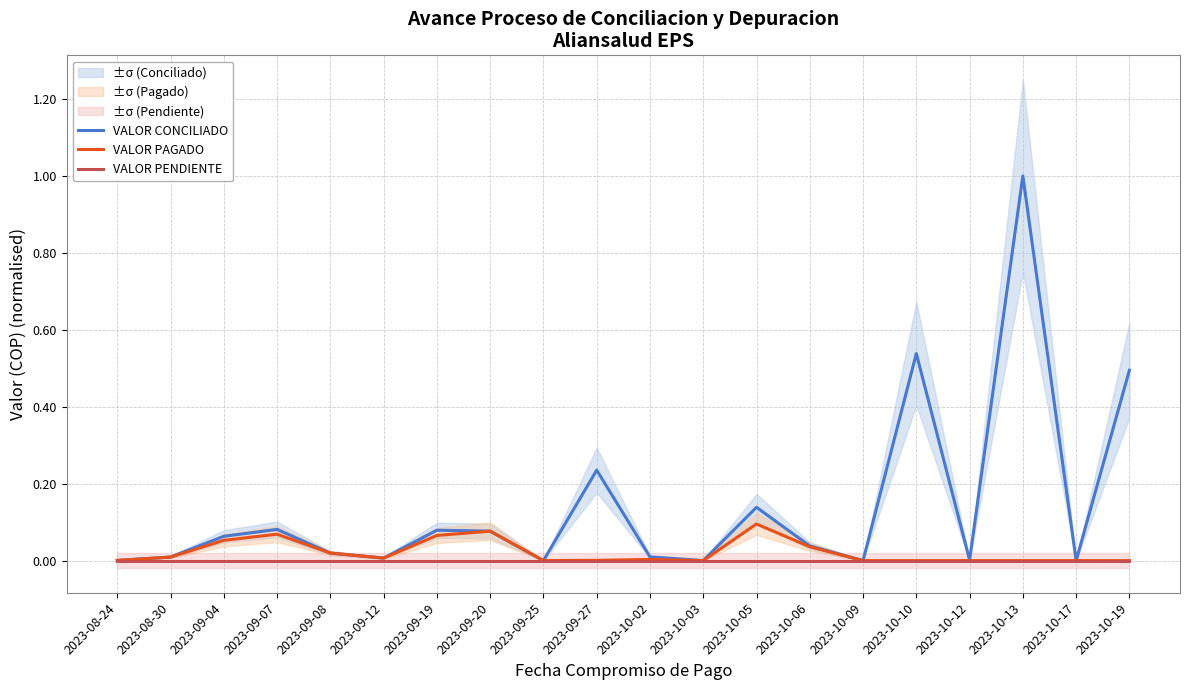

Reading left to right, transcribe all the data shown in this chart.

VALOR CONCILIADO: 0.0	0.0	0.1	0.1	0.0	0.0	0.1	0.1	0.0	0.2	0.0	0.0	0.1	0.0	0.0	0.5	0.0	1.0	0.0	0.5
VALOR PAGADO: 0.0	0.0	0.1	0.1	0.0	0.0	0.1	0.1	0.0	0.0	0.0	0.0	0.1	0.0	0.0	0.0	0.0	0.0	0.0	0.0
VALOR PENDIENTE: 0.0	0.0	0.0	0.0	0.0	0.0	0.0	0.0	0.0	0.0	0.0	0.0	0.0	0.0	0.0	0.0	0.0	0.0	0.0	0.0